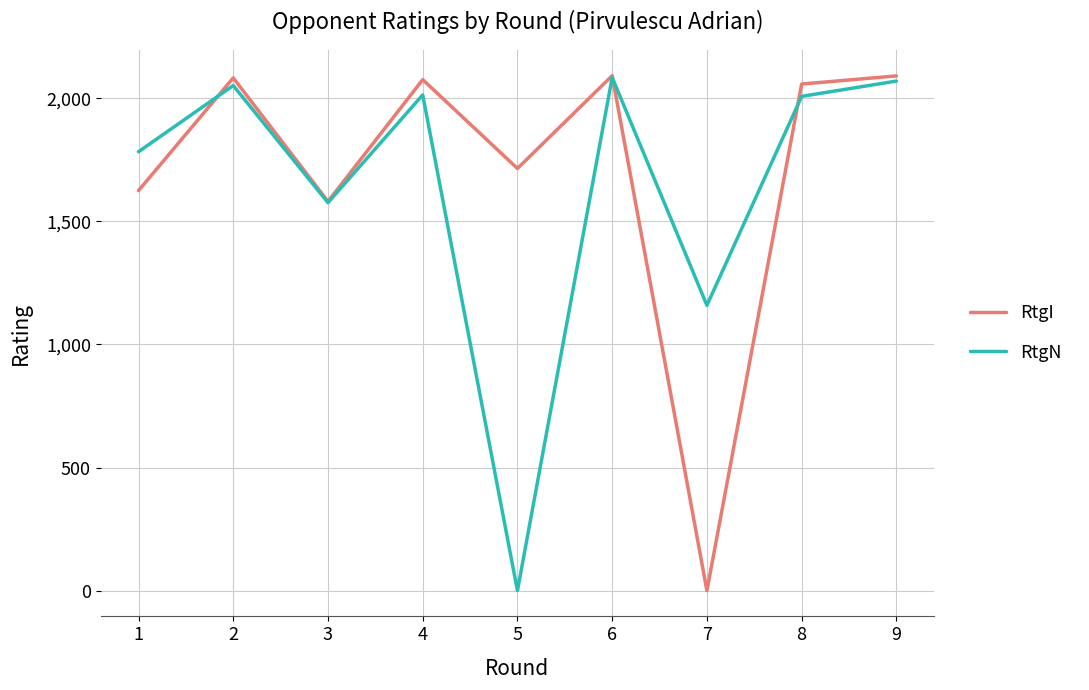

The value of RtgI at 9 is 3234. True or false?

False